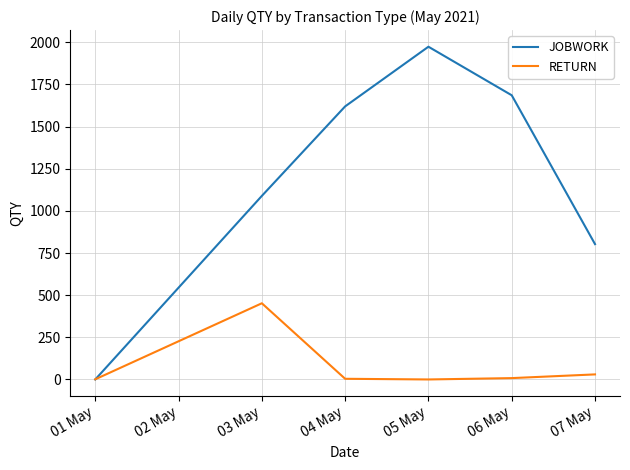

Which series changed the most between 01 May and 06 May?

JOBWORK